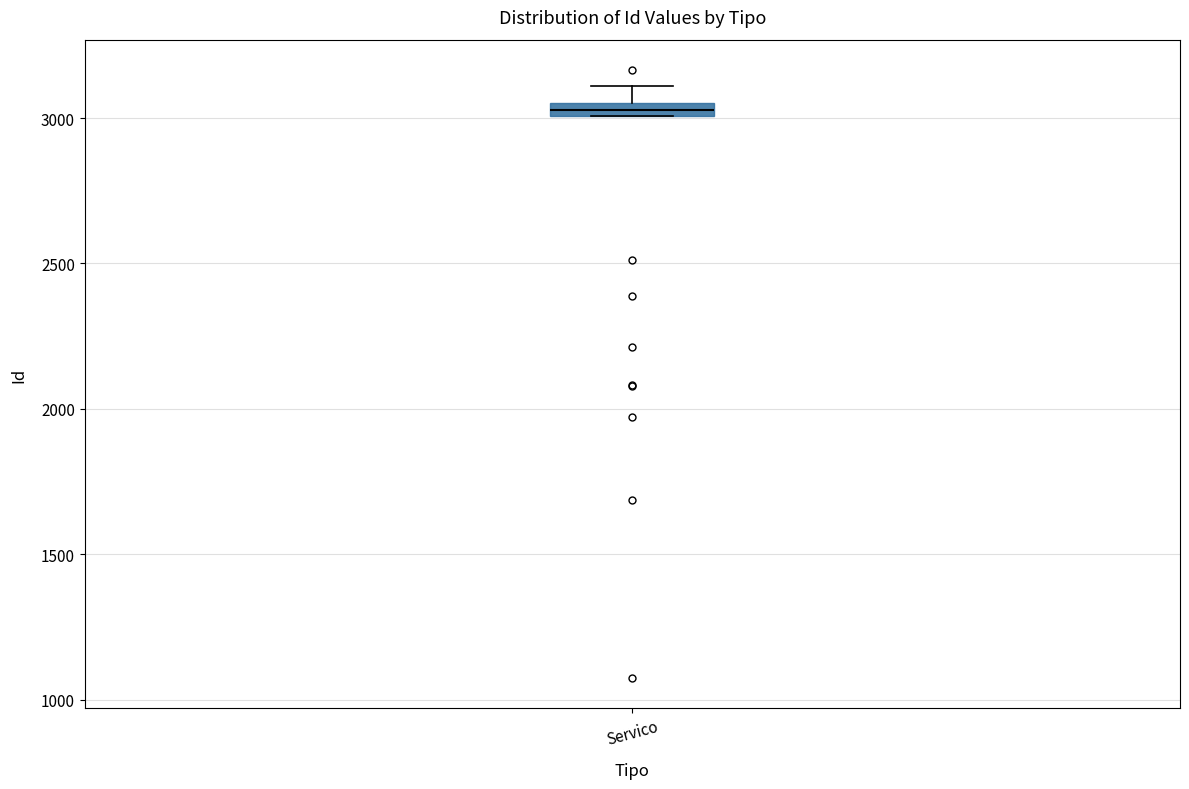

Where is the upper edge of the box for Servico on the y-axis? The values are not printed on the chart, so give them approximately, as read against the axis.

3050